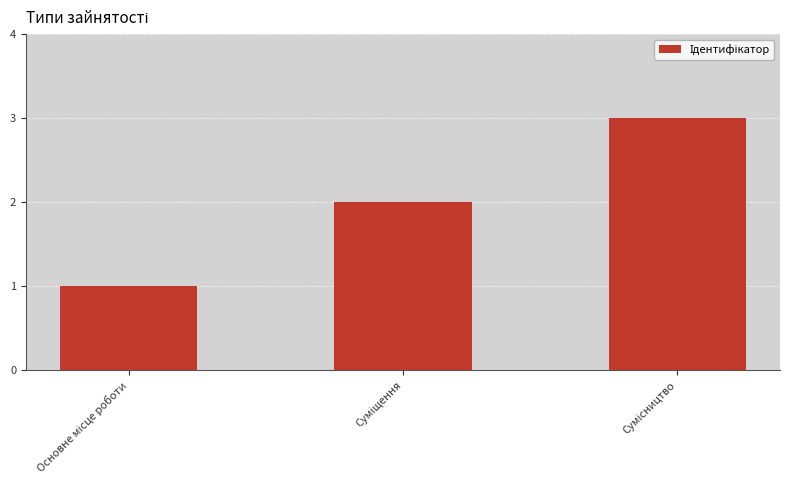

What is the sum of all values?

6